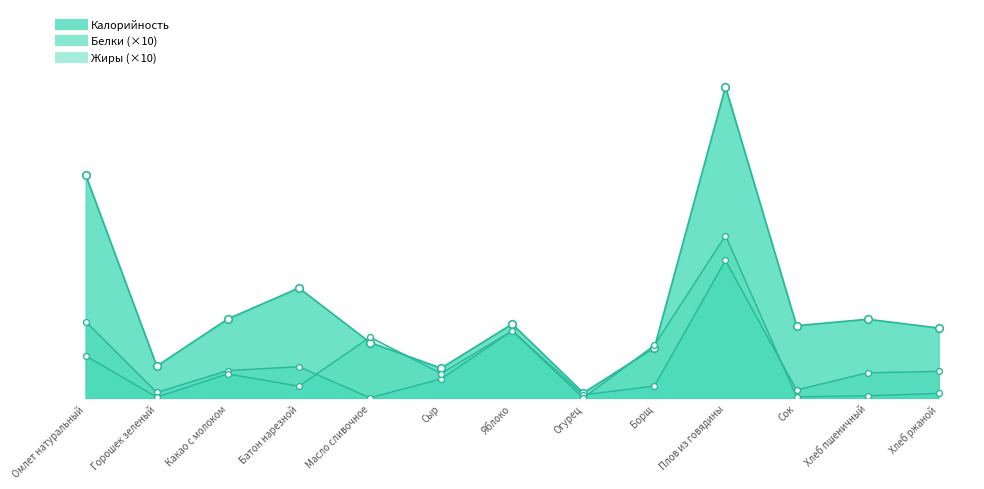

Which series has the widest spread of Y values?

Калорийность